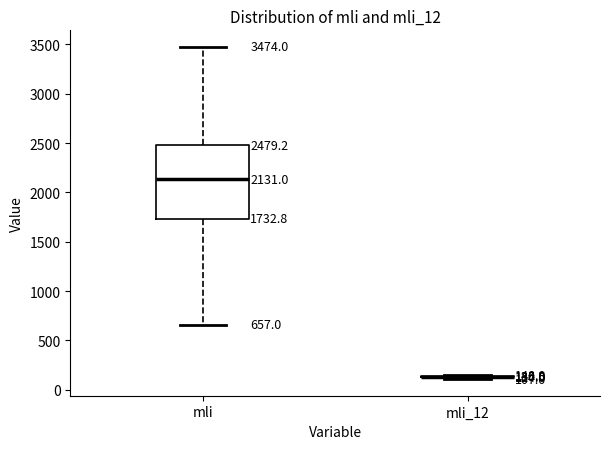

Comparing the boxes themselves (not the whiskers), which one is the tallest?

mli